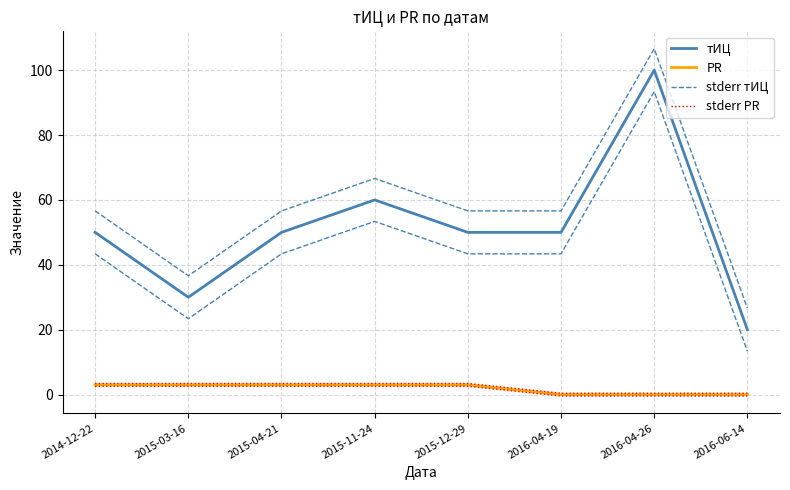

What is the difference between the maximum and second lowest values in the stderr PR series?

3.0